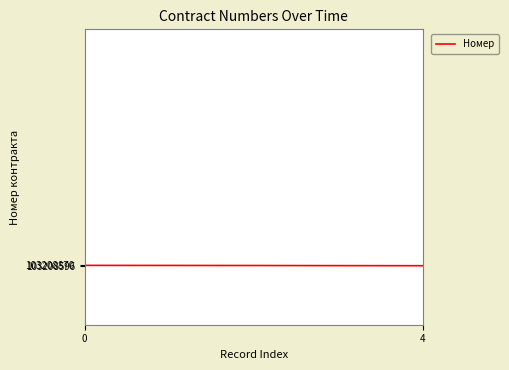

What is the sum of all values?

516043711